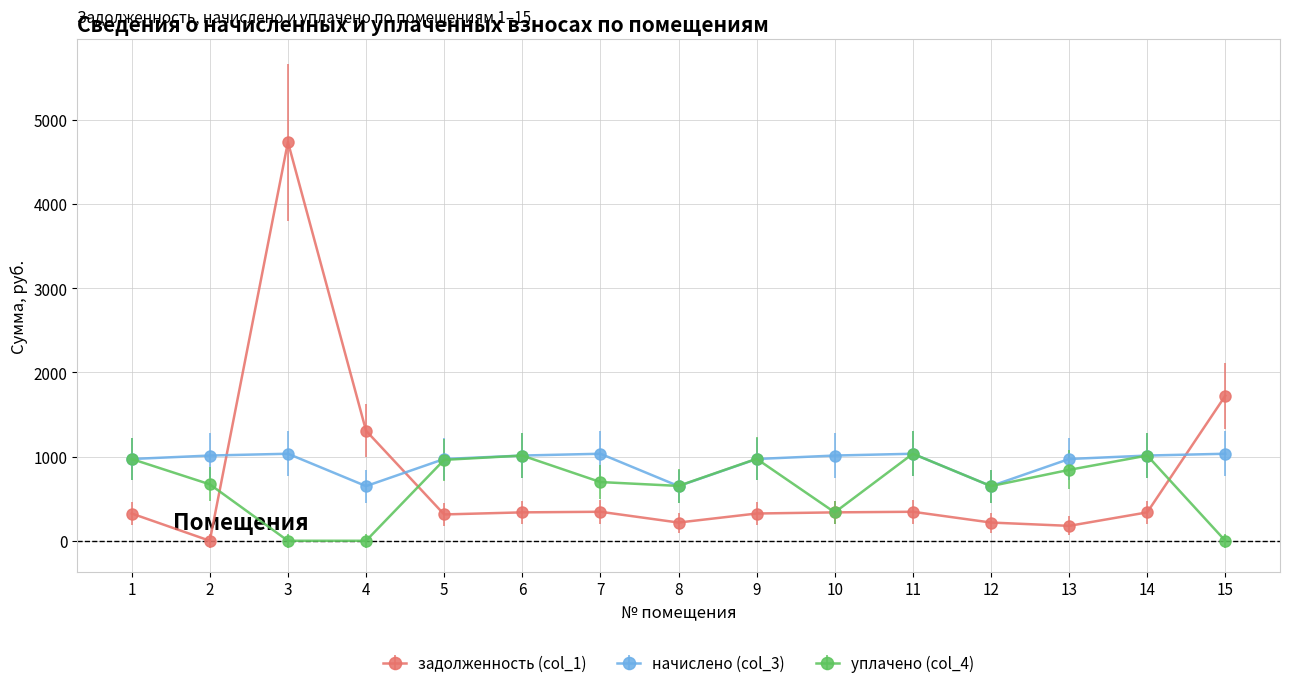

What is the greatest value displayed?

4735.0